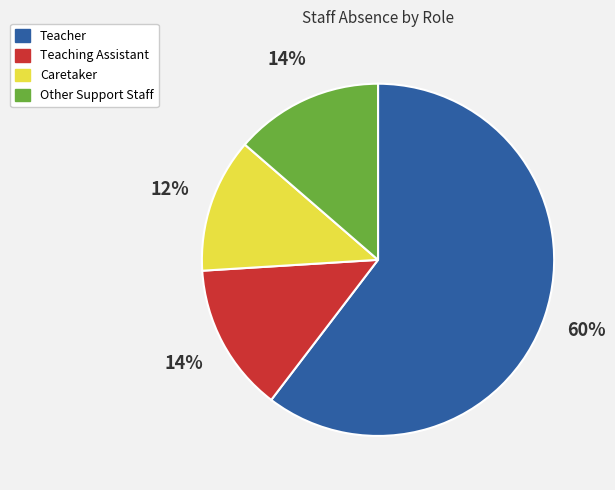

Which category has the smallest portion of the pie?

Caretaker